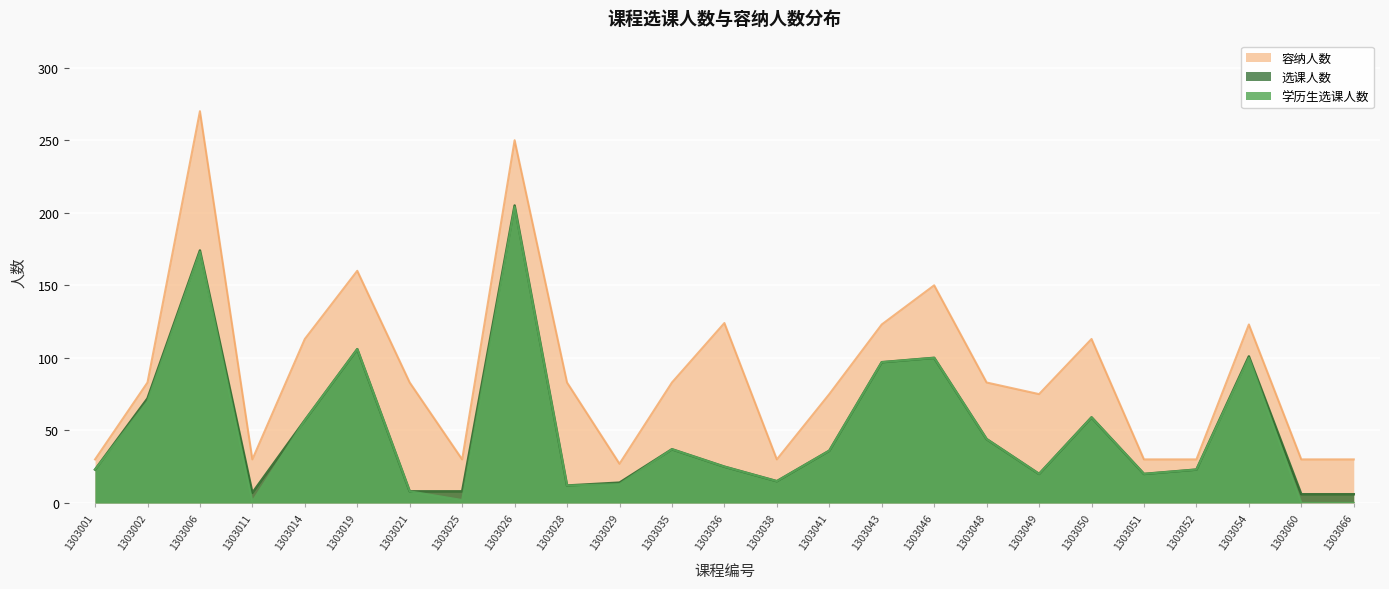

Which series has the largest range (max minus min)?

容纳人数